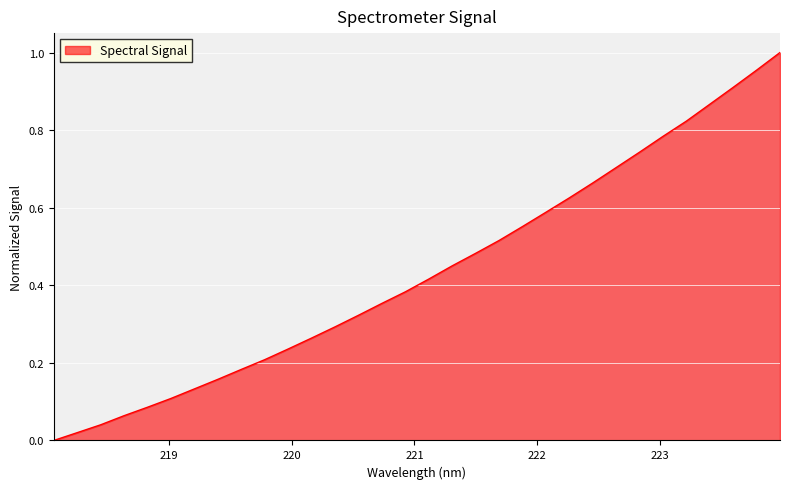

Does the chart have visible grid lines?

Yes